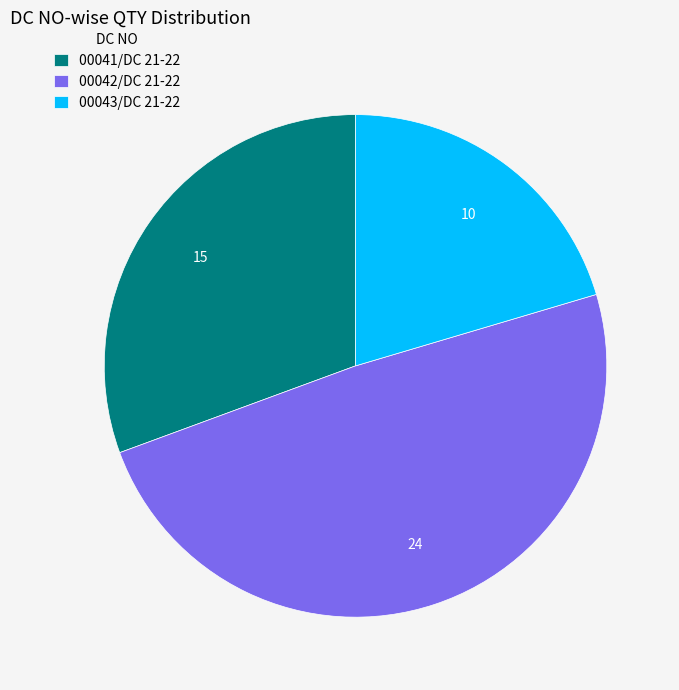

The 00042/DC 21-22 slice represents 49% of the pie. True or false?

True